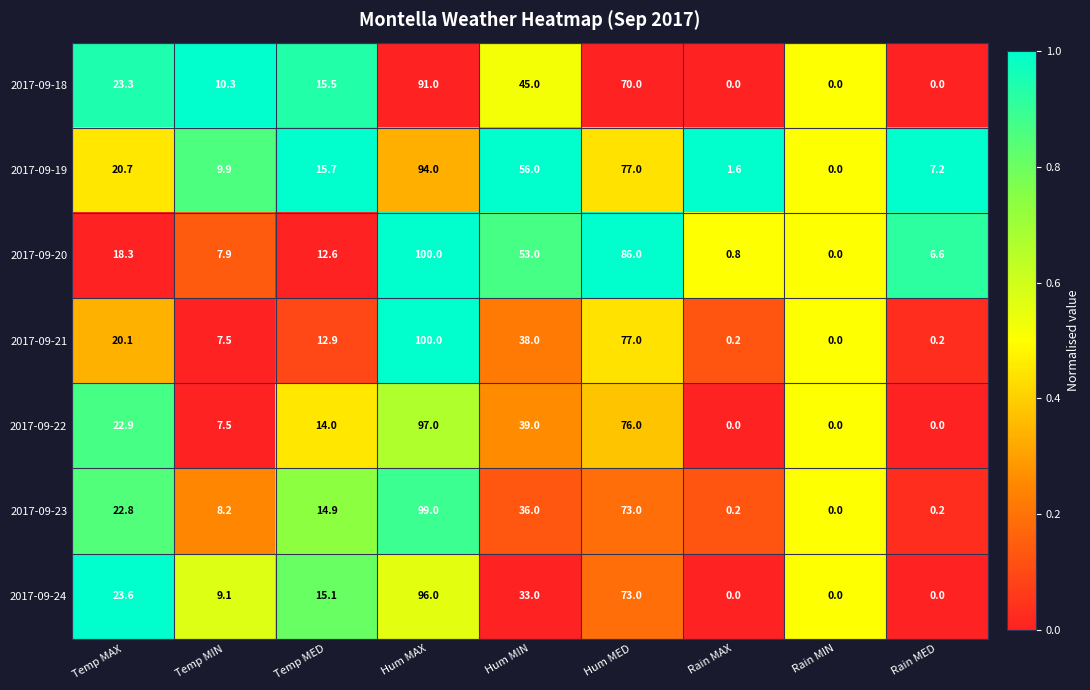

What is the difference between the maximum and minimum values in the 2017-09-24 series?

96.0